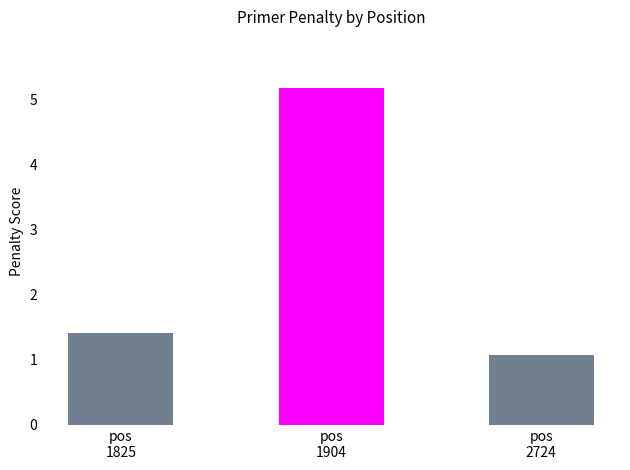

What is the ratio of the value at pos
1904 to the value at pos
1825?

3.7